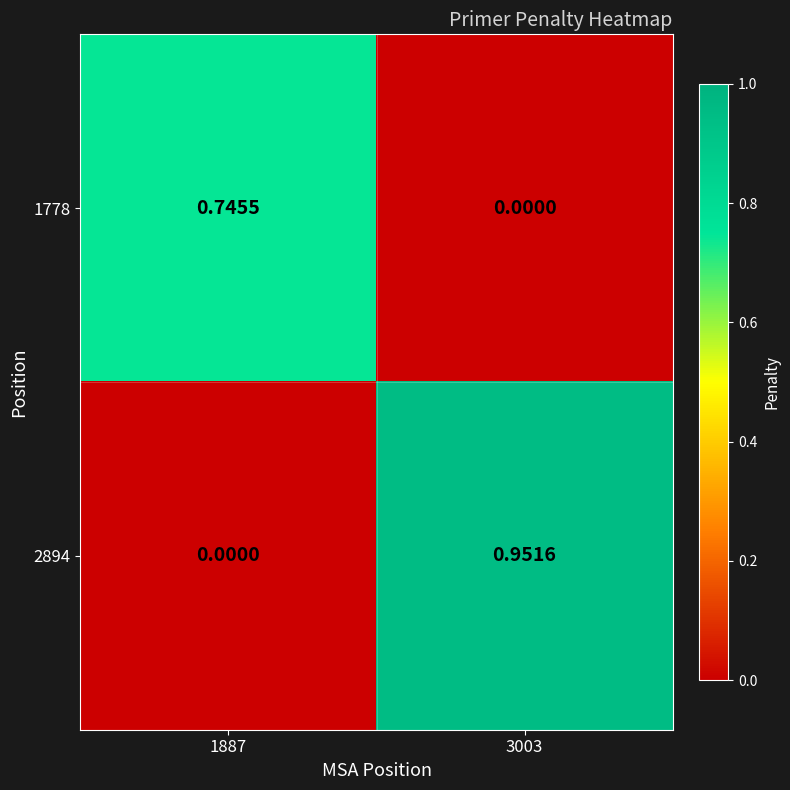

Which series has the largest total across all categories?

2894